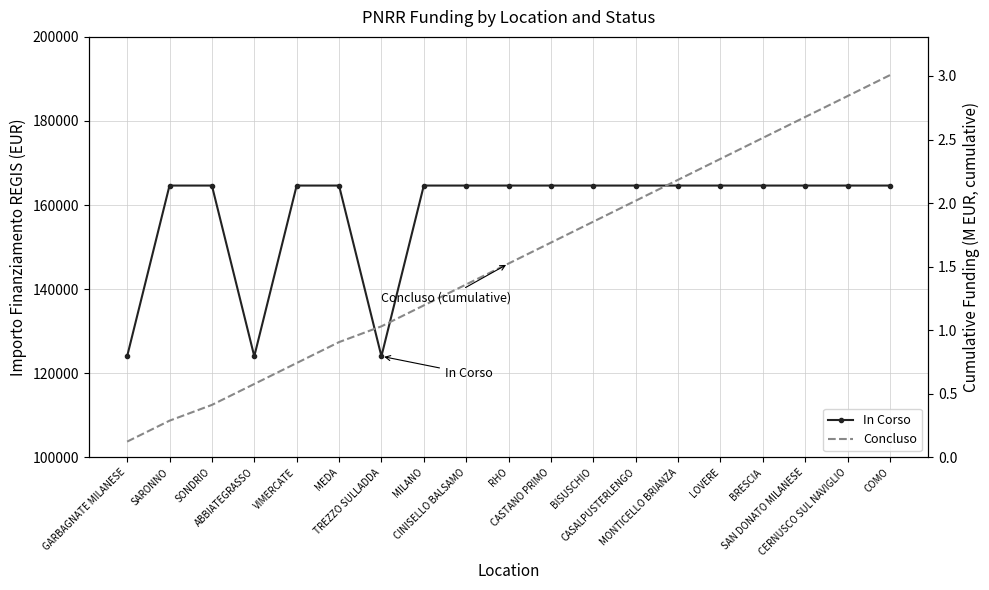

Read the In Corso value at ABBIATEGRASSO.

124044.6